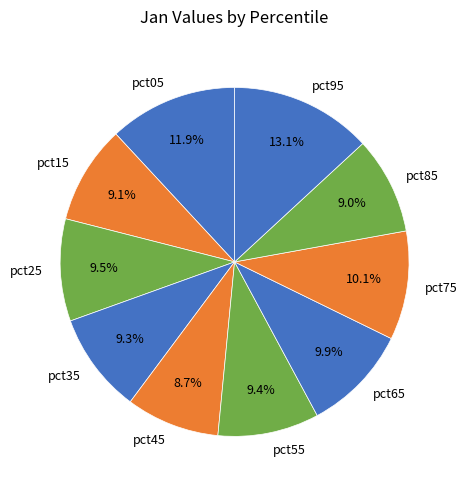

What portion of the pie excludes pct05?

88.1%